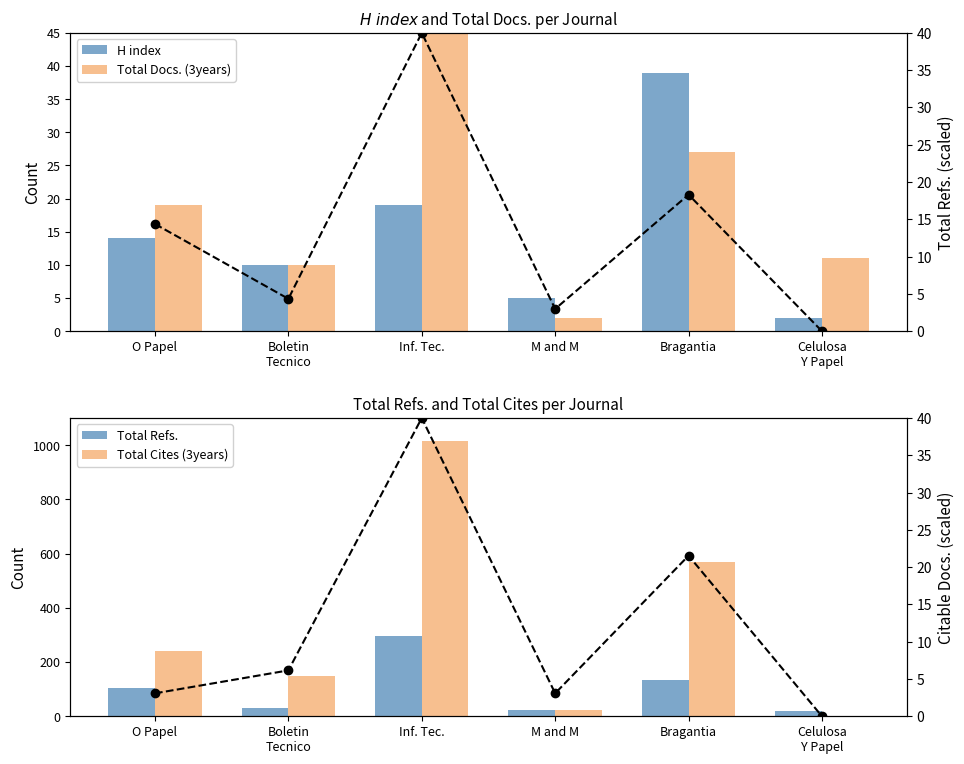

Are the bars horizontal?

No